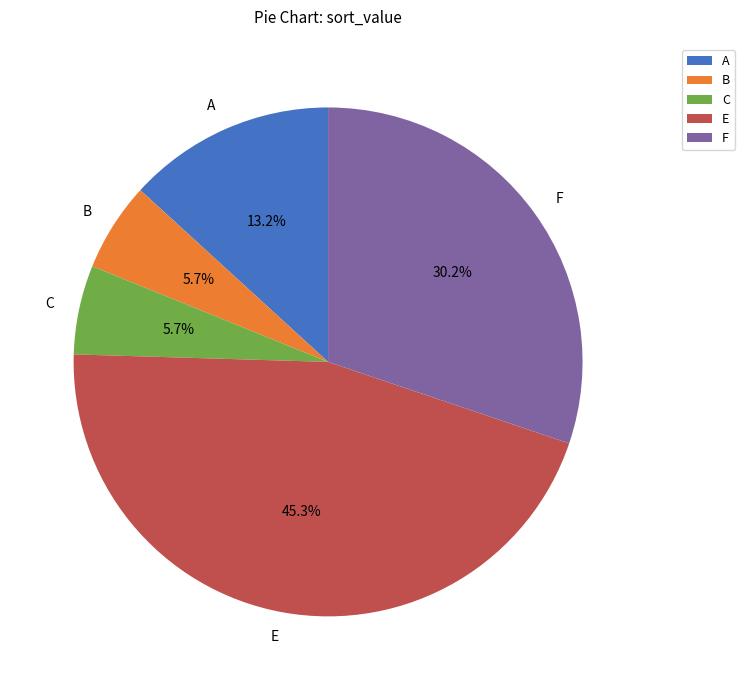

What percentage do F and A together represent?

43.4%